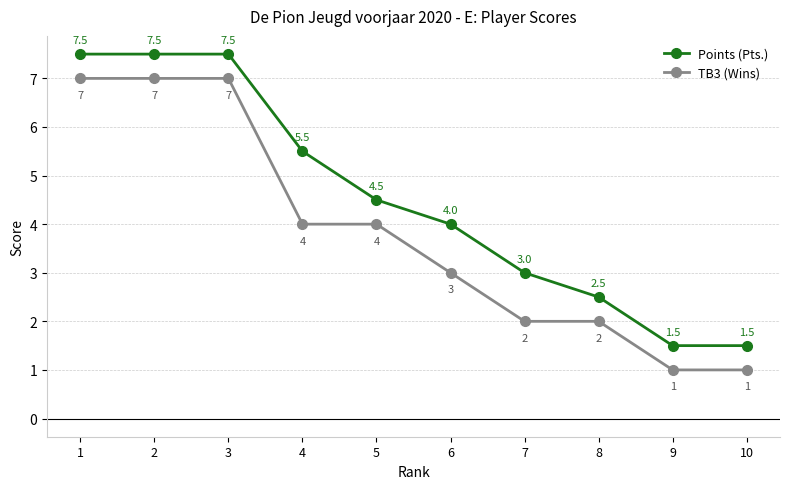

How many data points in TB3 (Wins) are less than 4?

5